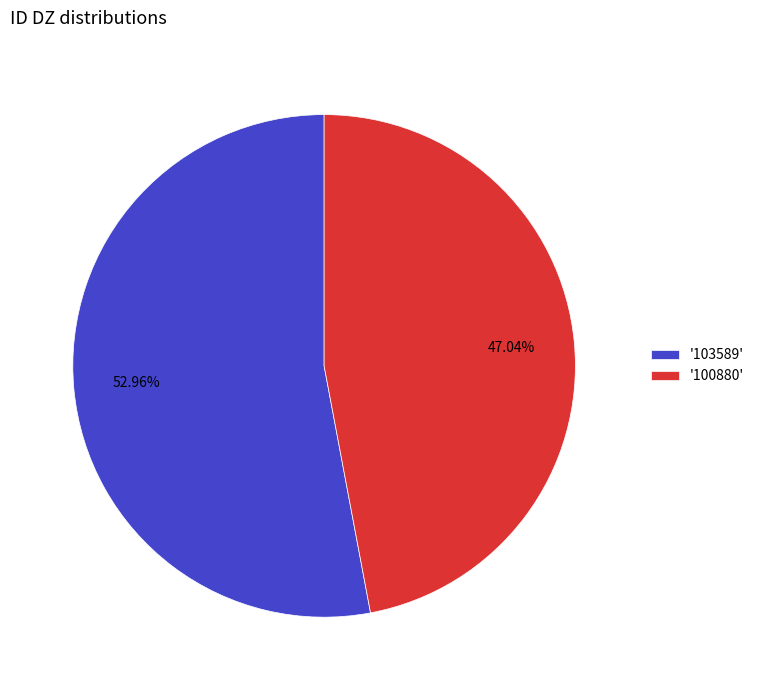

Do '103589' and '100880' together represent more than half of the pie?

Yes